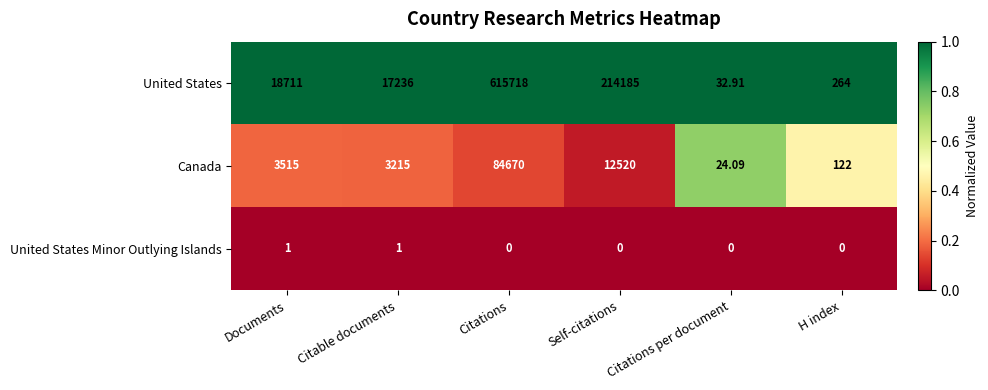

What is the difference between the highest and lowest values at Documents?

18710.0